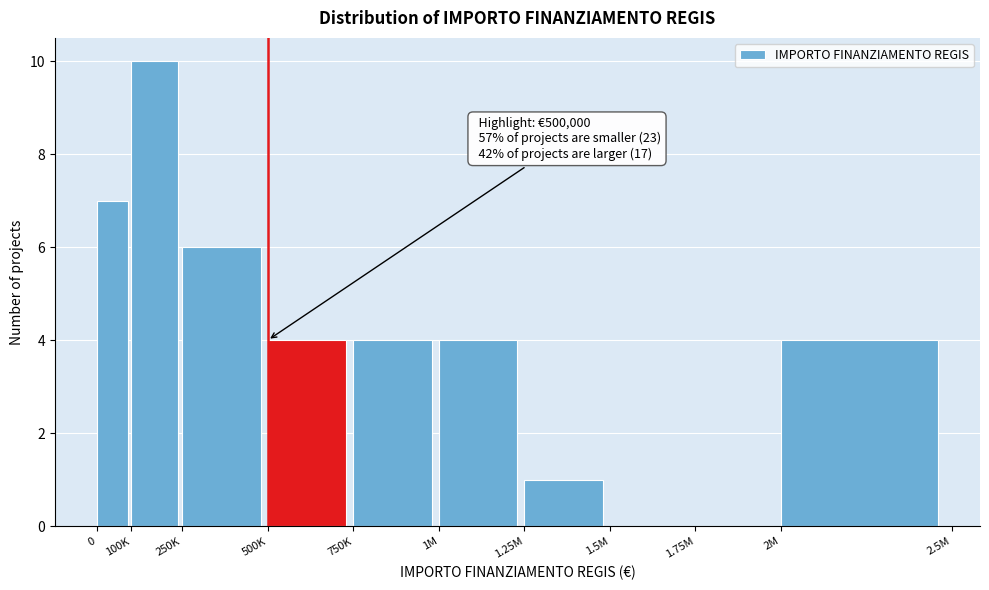

Reading left to right, list all the values displayed in this chart.

0=7	100K=10	250K=6	500K=4	750K=4	1M=4	1.25M=1	1.5M=0	1.75M=0	2M=4